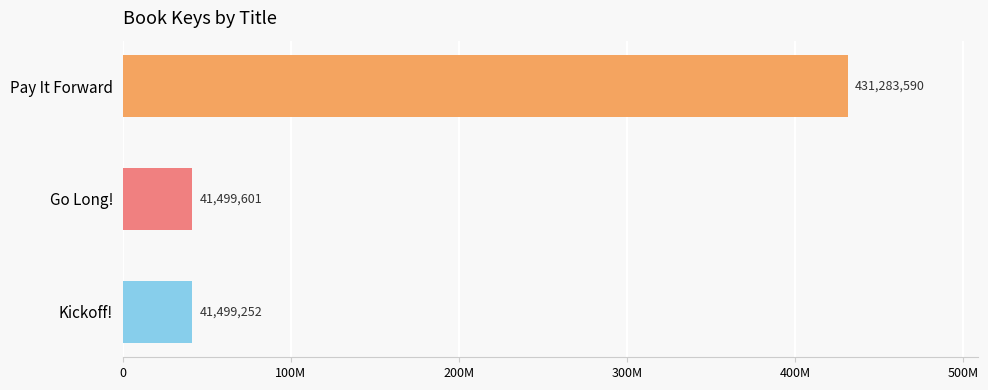

Are the bars horizontal?

Yes